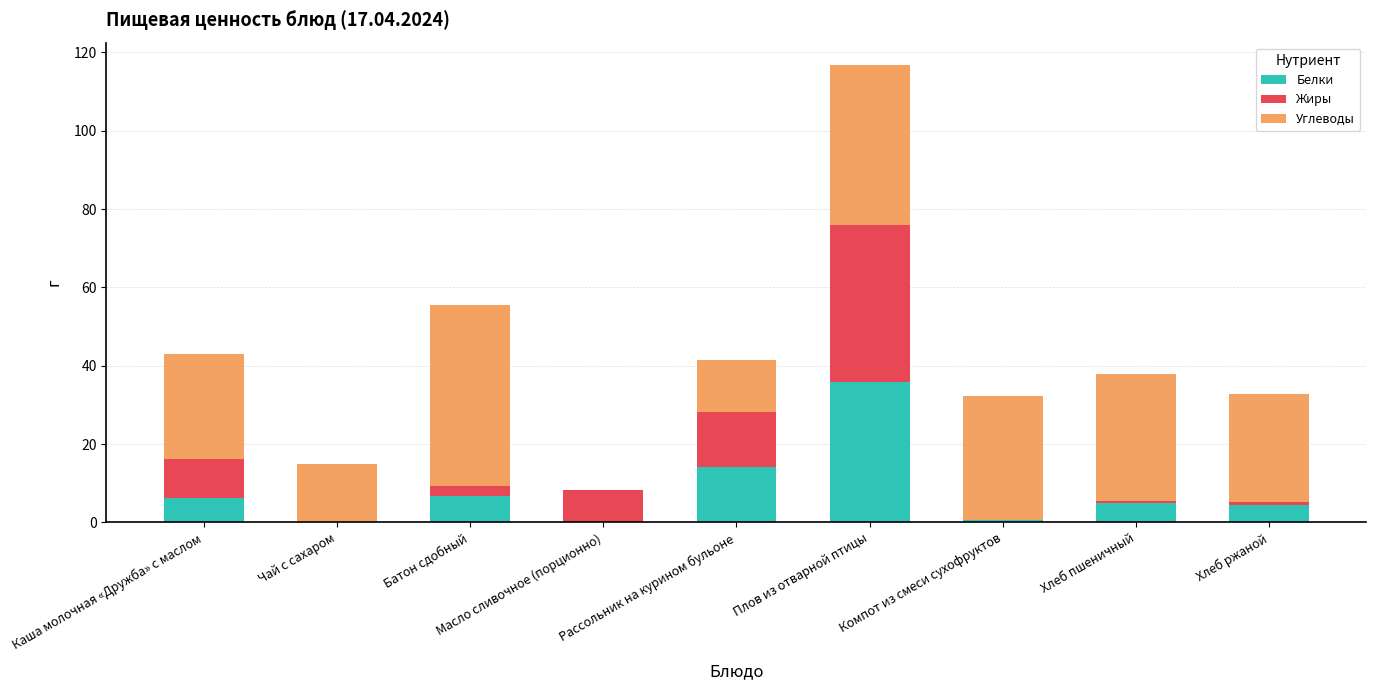

The value of Белки at Чай с сахаром is 0.1. True or false?

True